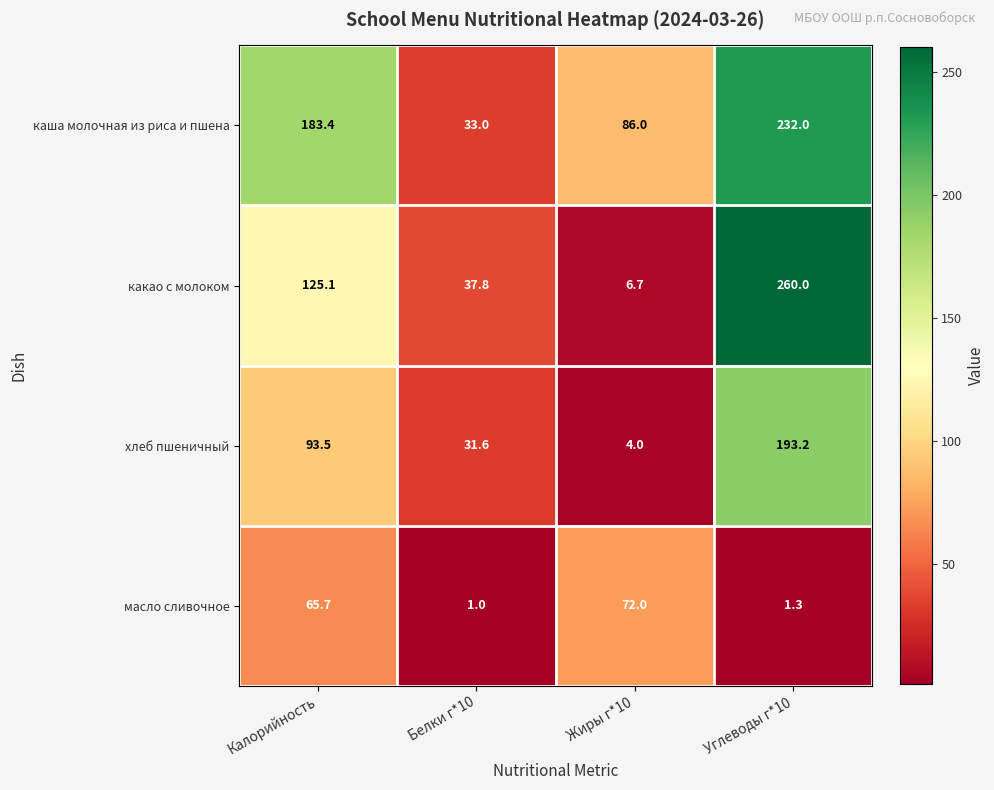

Is it true that какао с молоком equals 58.9 at Белки г*10?

False